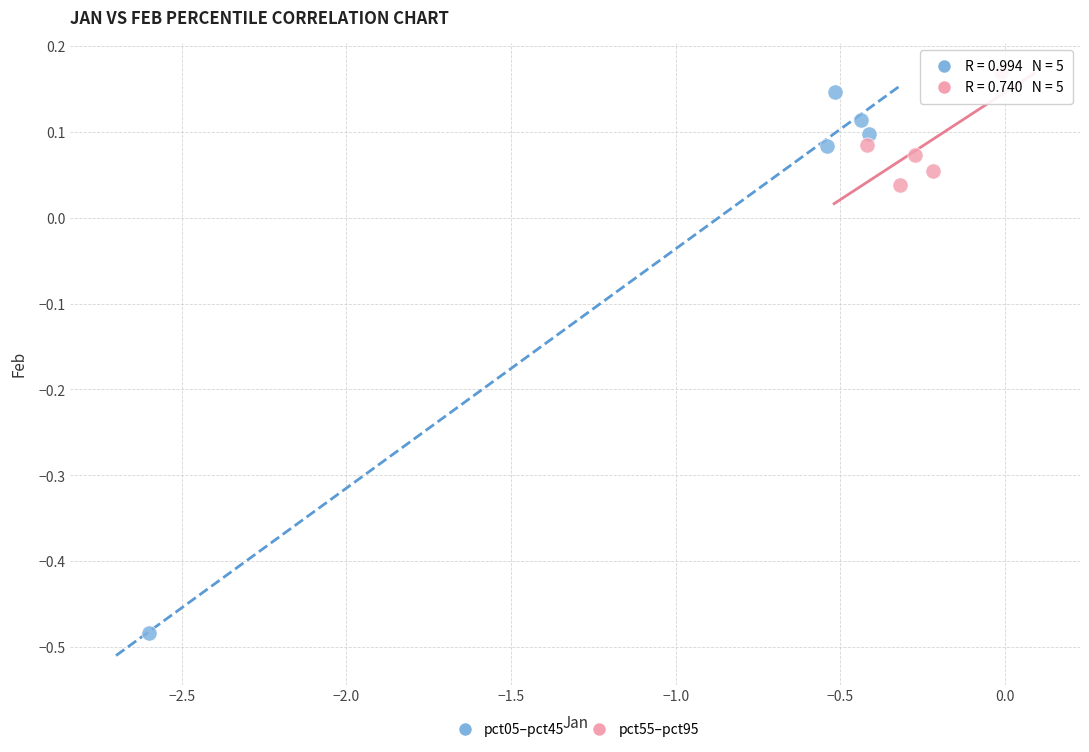

Which series has the widest spread of Y values?

pct05–pct45